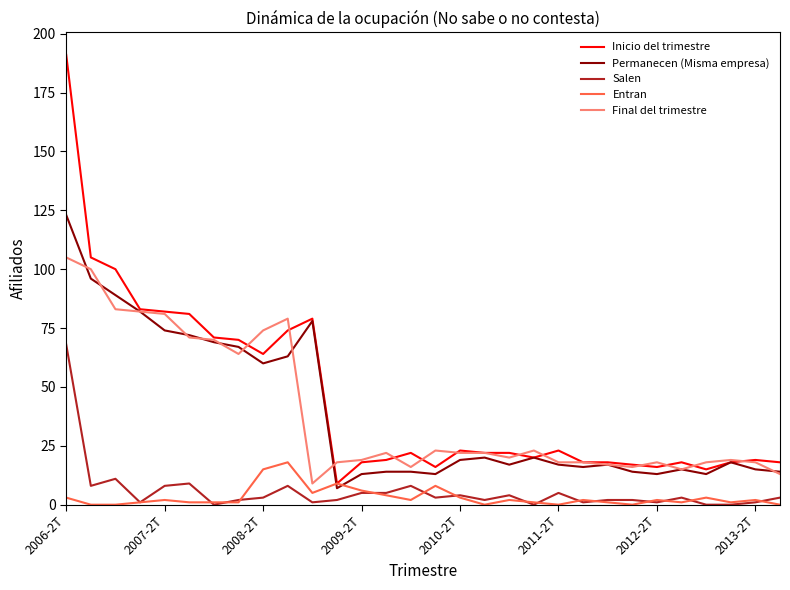

What is the difference between the maximum and second lowest values in the Inicio del trimestre series?

176